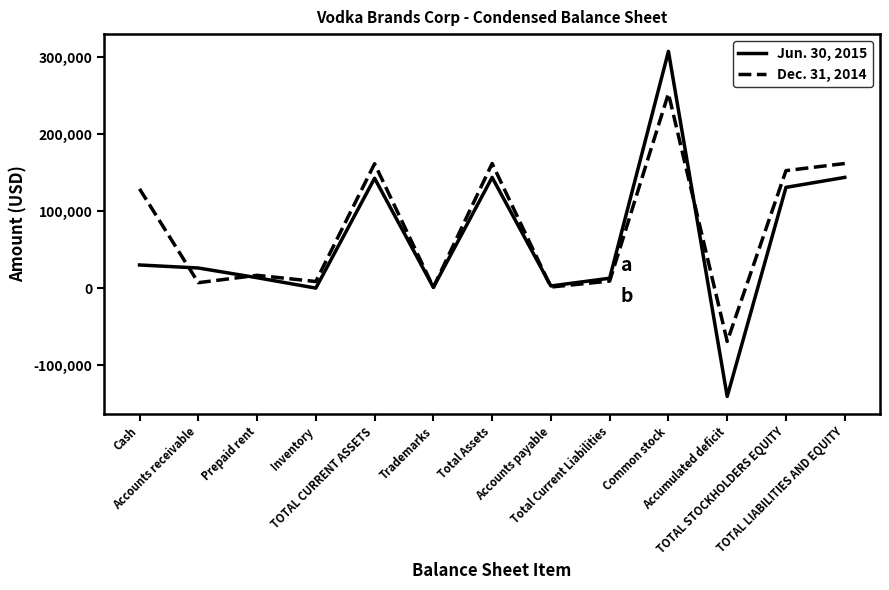

What is the difference between the Dec. 31, 2014 values at Accounts payable and TOTAL STOCKHOLDERS EQUITY?

151129